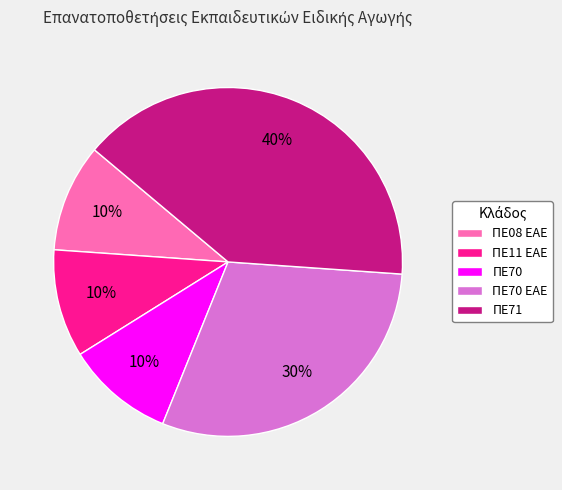

How many slices are in this pie chart?

5